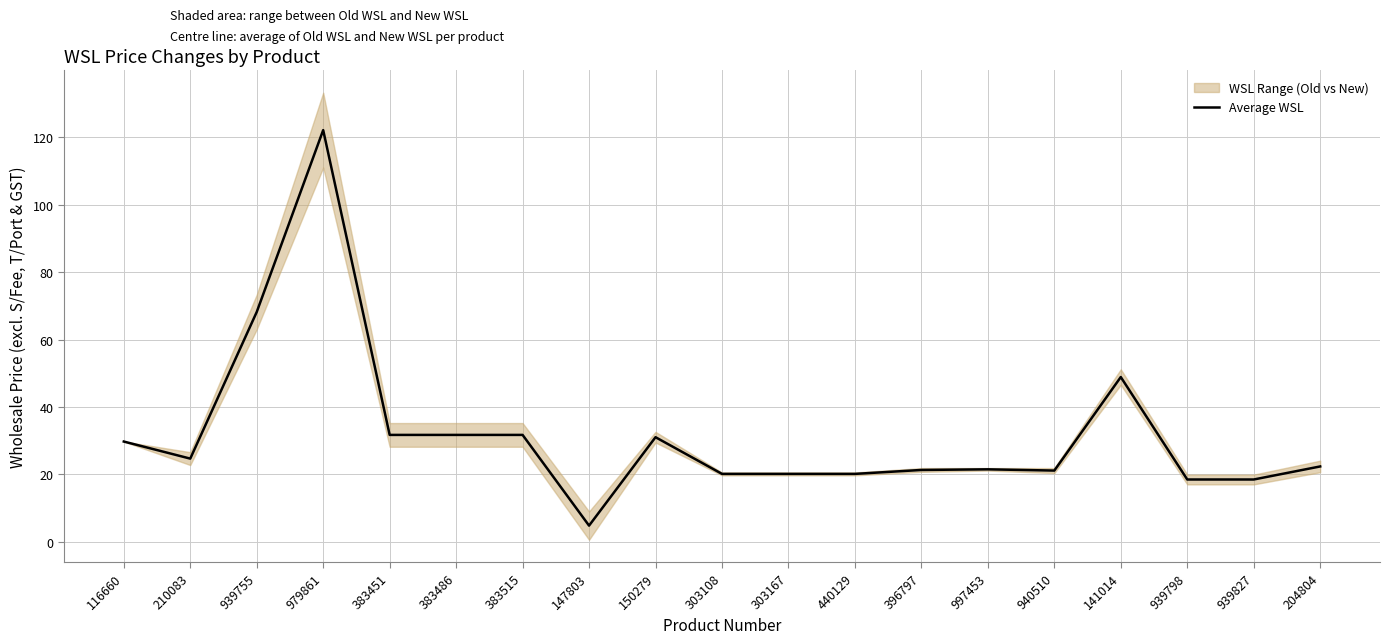

Which category has the lowest value across all series?

147803